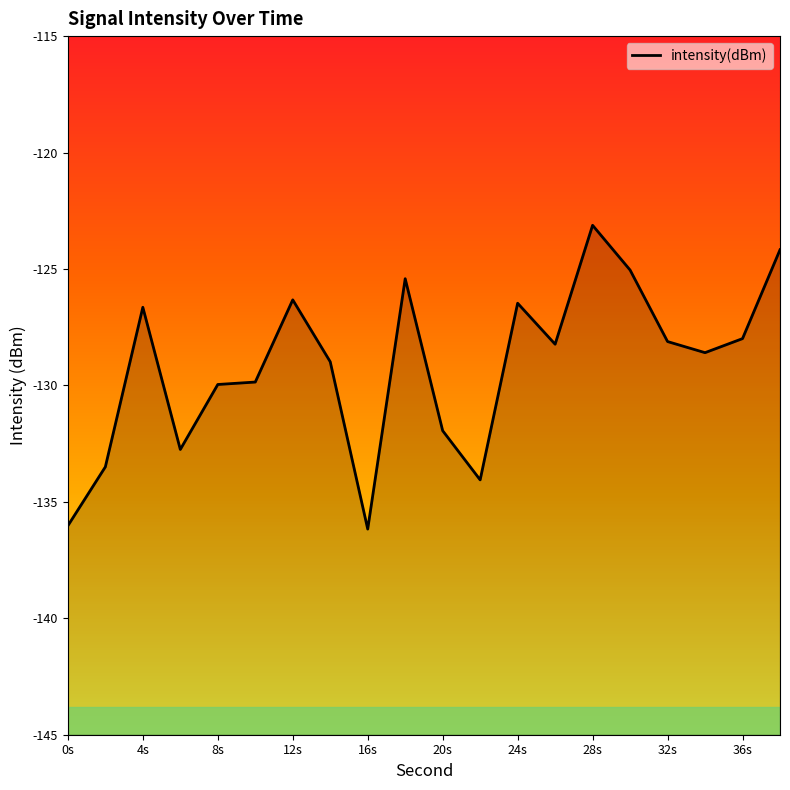

How many interior local valleys (lower than both neighbors) does the data have?

5